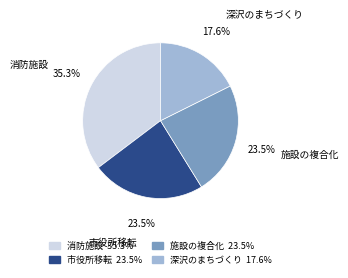

Do 深沢のまちづくり and 施設の複合化 together represent more than half of the pie?

No